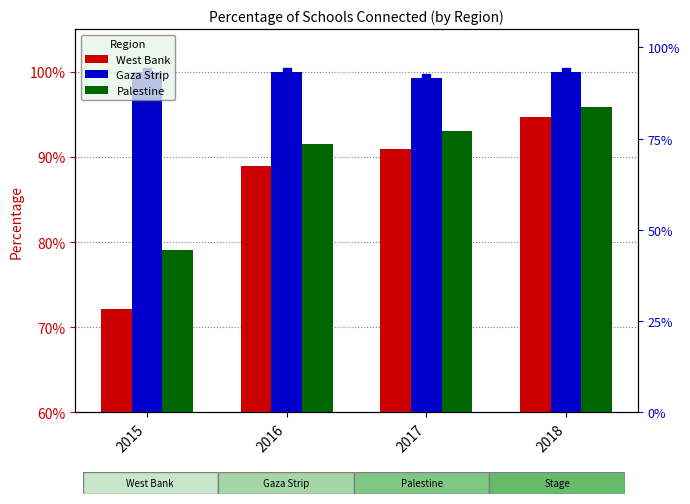

Which series has the largest Y range (max minus min)?

West Bank